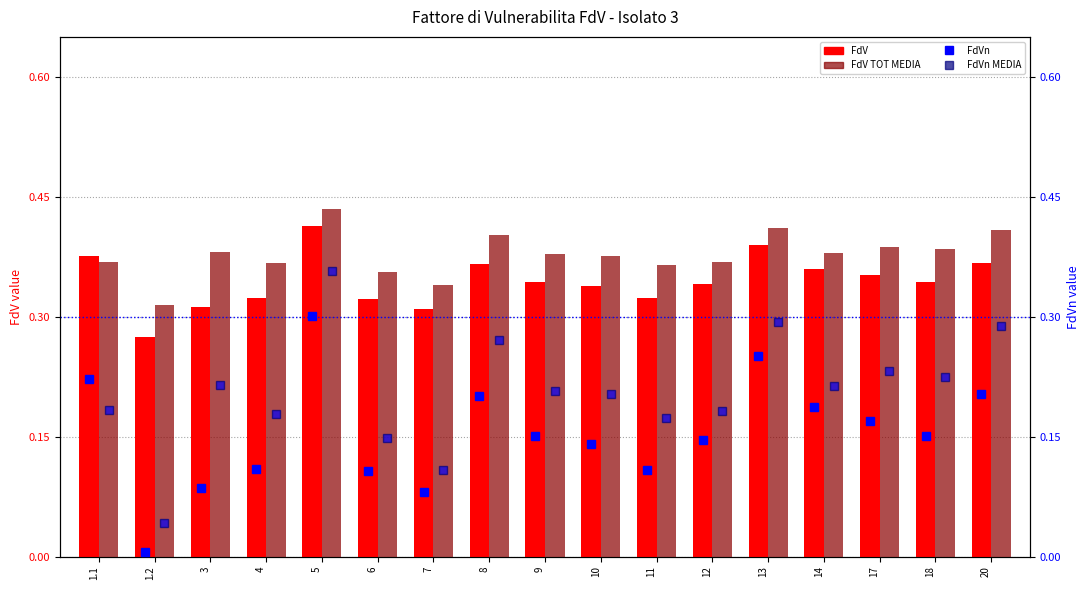

Count the FdV values in the range 0 to 1.

17